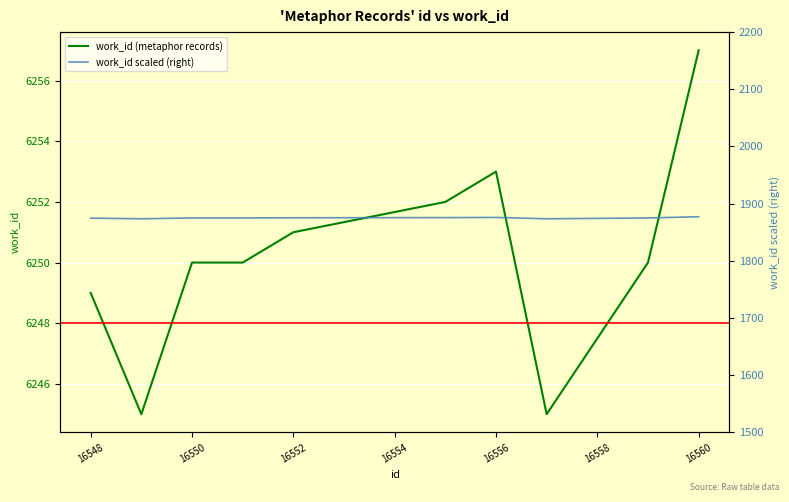

What is the minimum value for work_id (metaphor records)?

6245